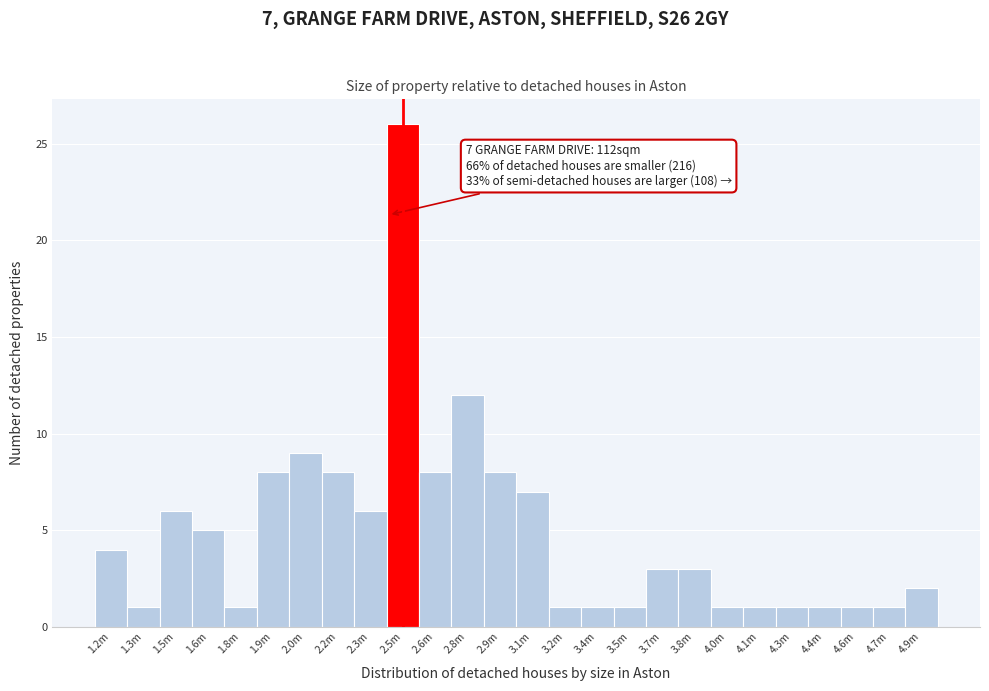

Reading left to right, transcribe all the data shown in this chart.

1.2m=4	1.3m=1	1.5m=6	1.6m=5	1.8m=1	1.9m=8	2.0m=9	2.2m=8	2.3m=6	2.5m=26	2.6m=8	2.8m=12	2.9m=8	3.1m=7	3.2m=1	3.4m=1	3.5m=1	3.7m=3	3.8m=3	4.0m=1	4.1m=1	4.3m=1	4.4m=1	4.6m=1	4.7m=1	4.9m=2